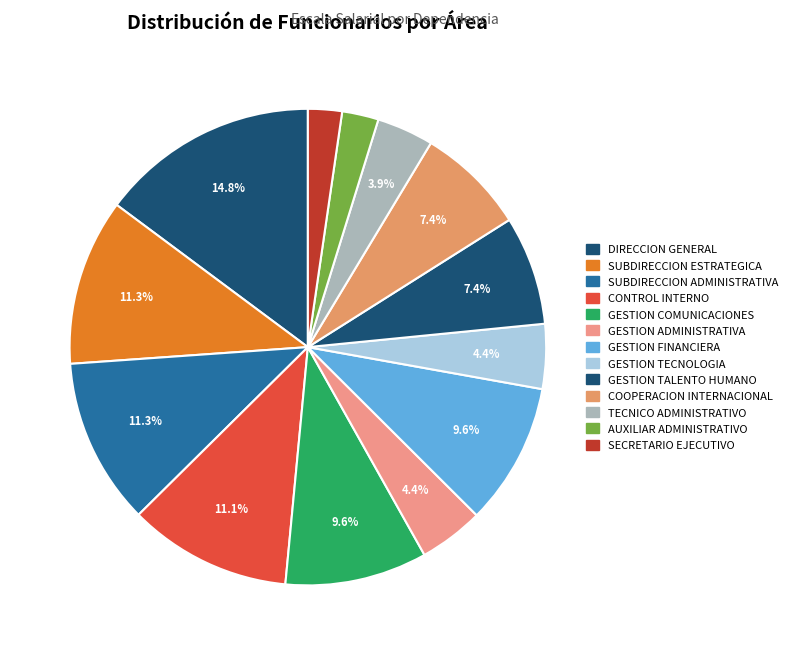

How many segments does this pie chart have?

13